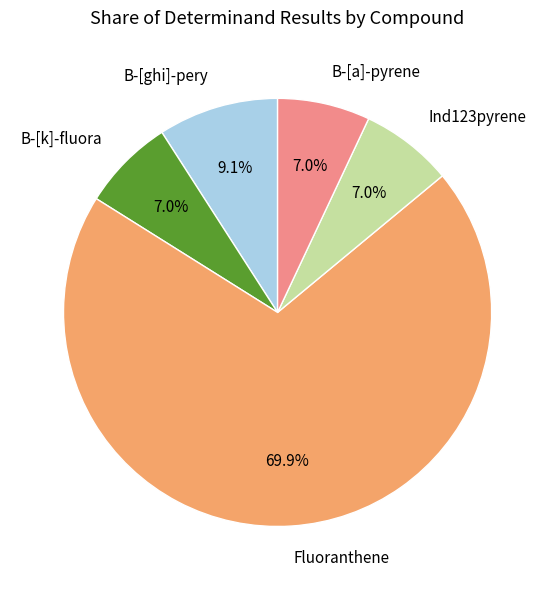

How many segments does this pie chart have?

5